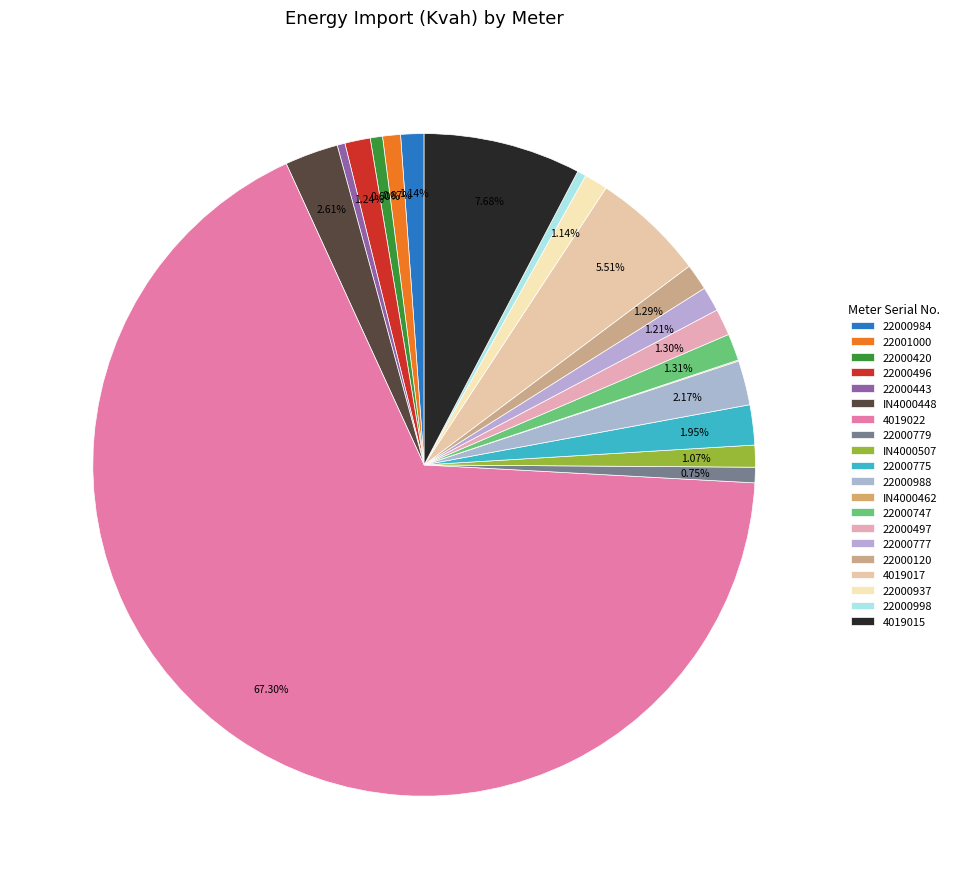

What is the smallest slice in the pie chart?

IN4000462